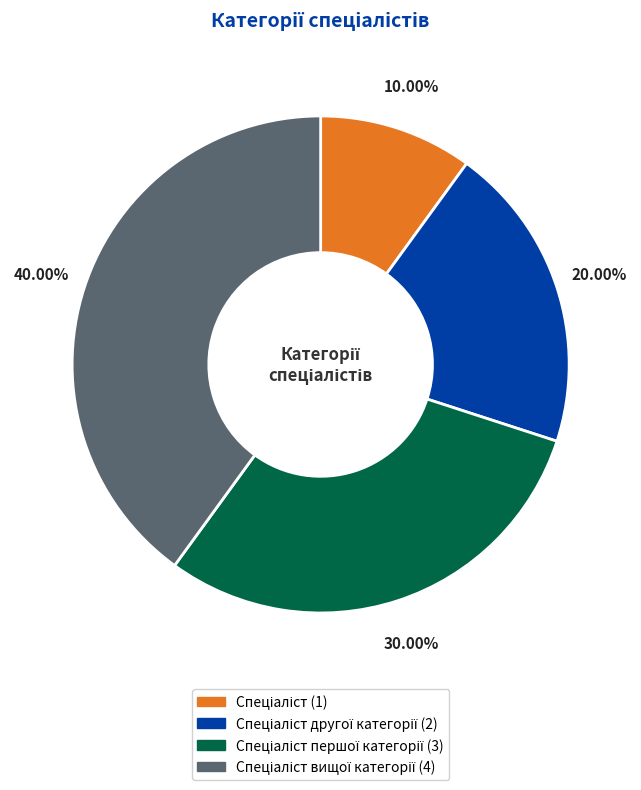

Is there a majority slice in this chart?

No